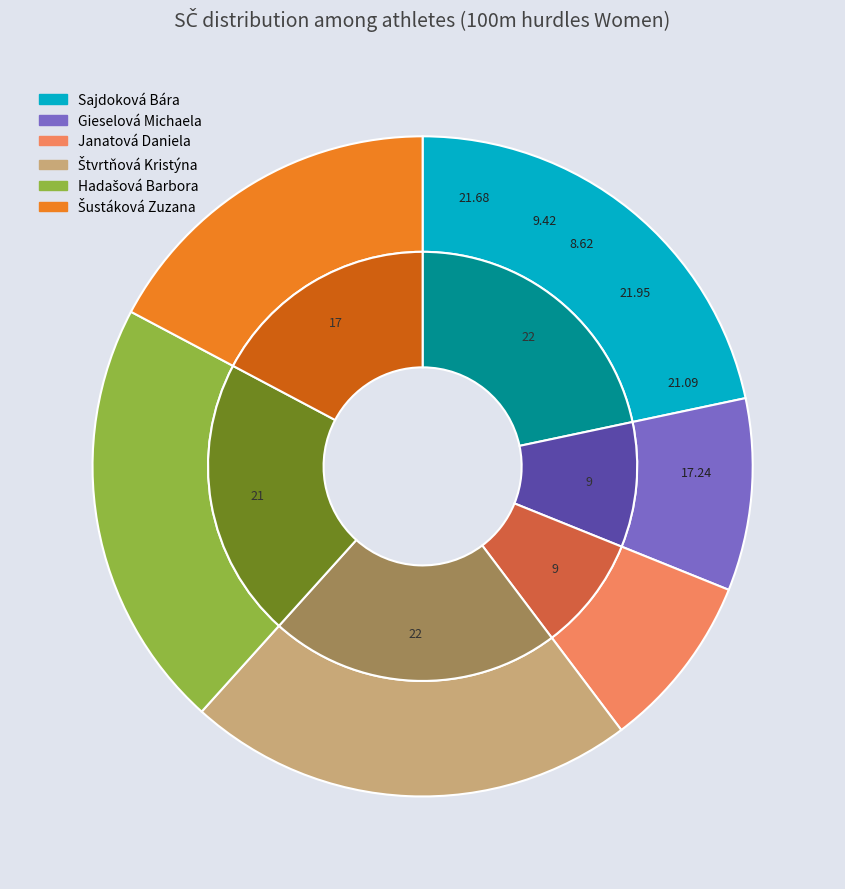

How much of the chart is everything except Janatová Daniela?

91.4%